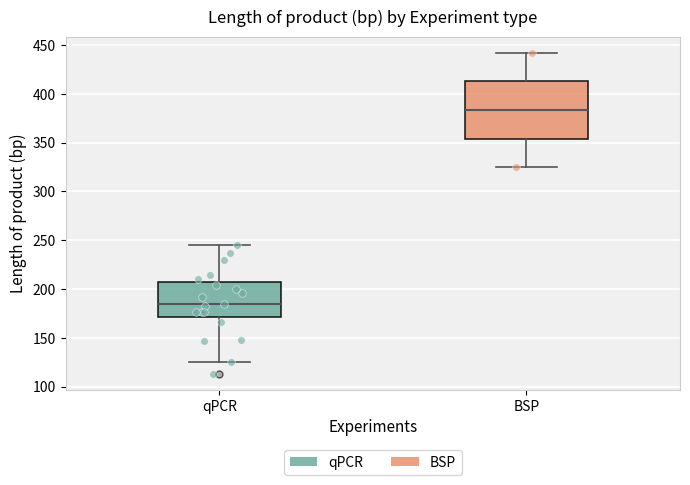

Which box has the highest median line?

BSP